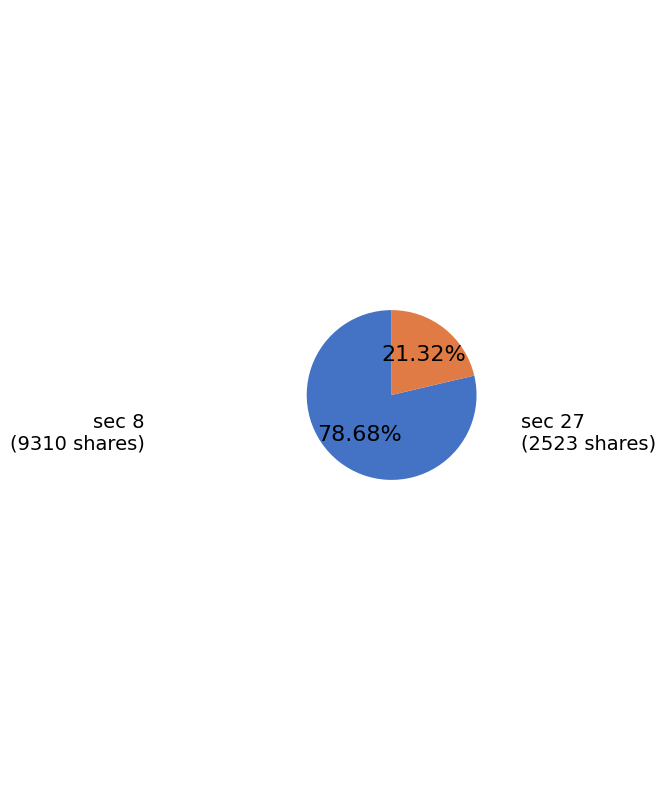

Count the number of slices in the pie.

2